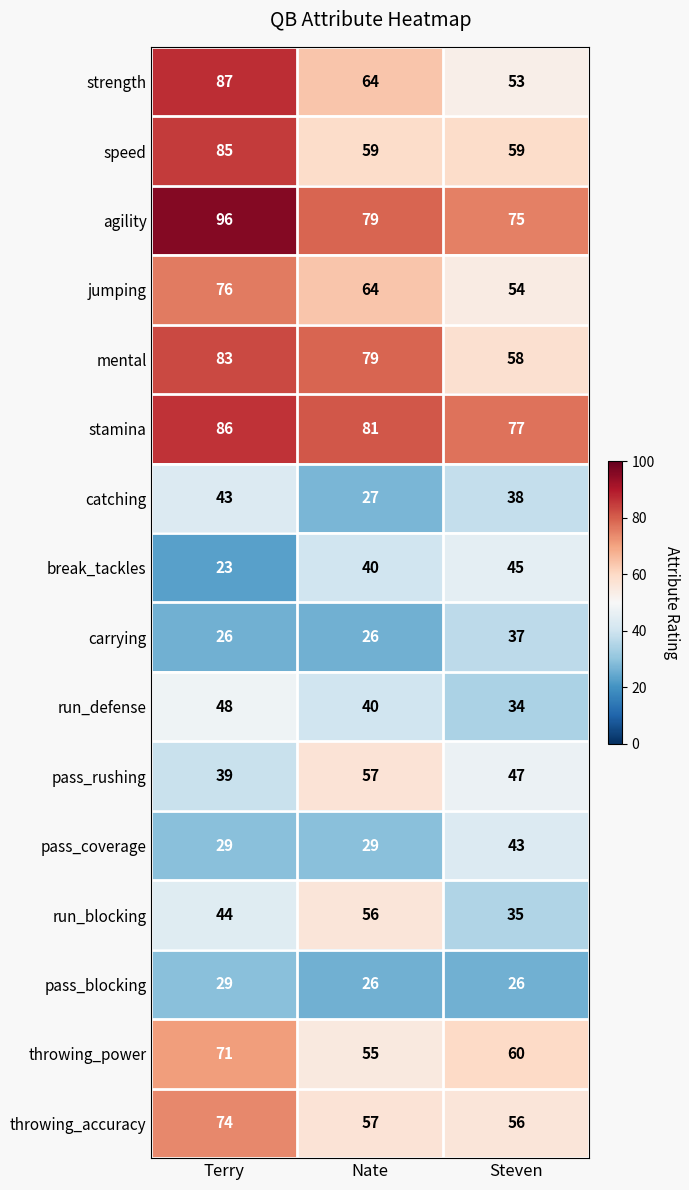

How many distinct data groups are displayed?

16